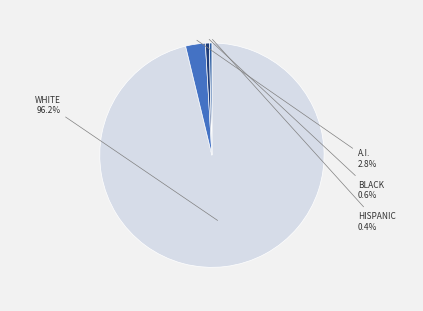

Is there any slice that represents more than half of the pie?

Yes